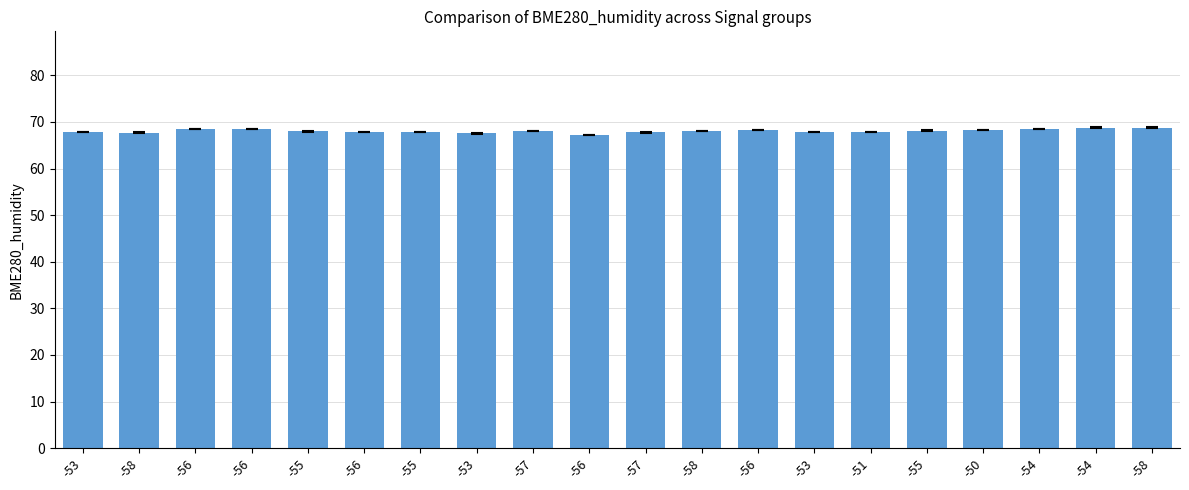

Rank the categories by value from highest to lowest.

-54, -58, -56, -54, -56, -50, -56, -55, -57, -58, -55, -55, -56, -53, -53, -51, -57, -58, -53, -56